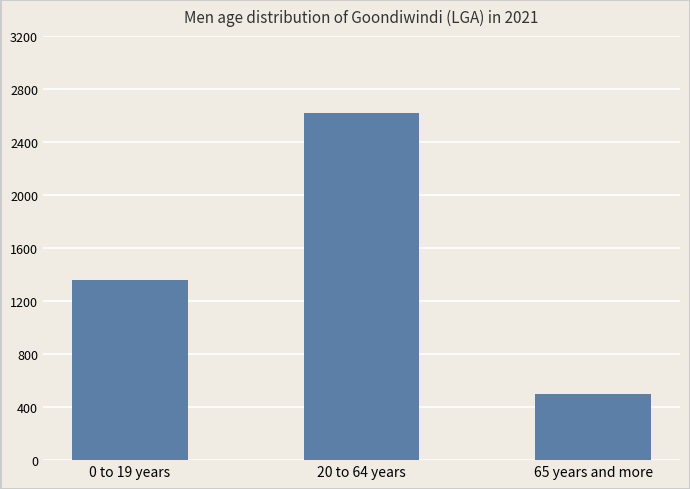

Count the number of data series in this chart.

1